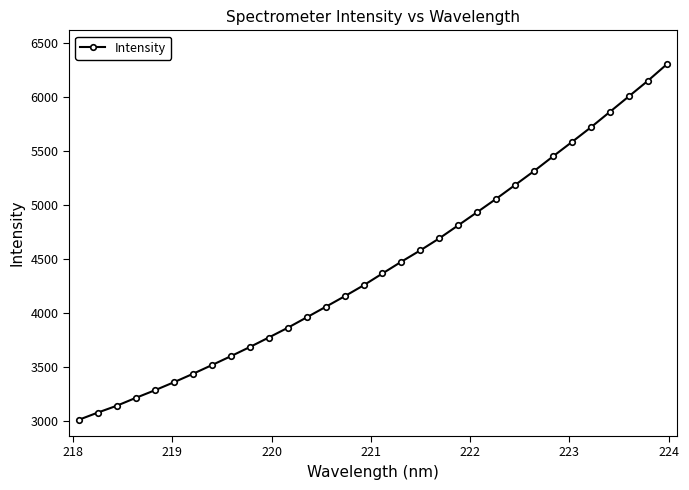

What is the value of the 1st point from the left?

3014.2